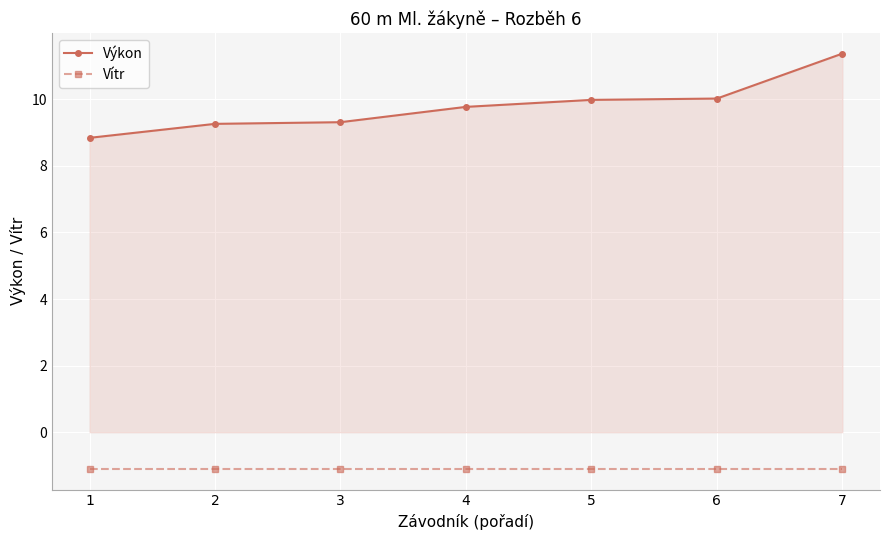

What is the total value across all series at 4?

8.7